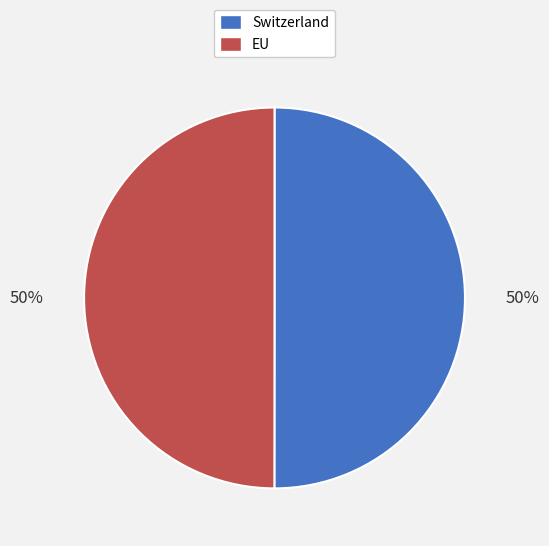

Do EU and Switzerland together represent more than half of the pie?

Yes